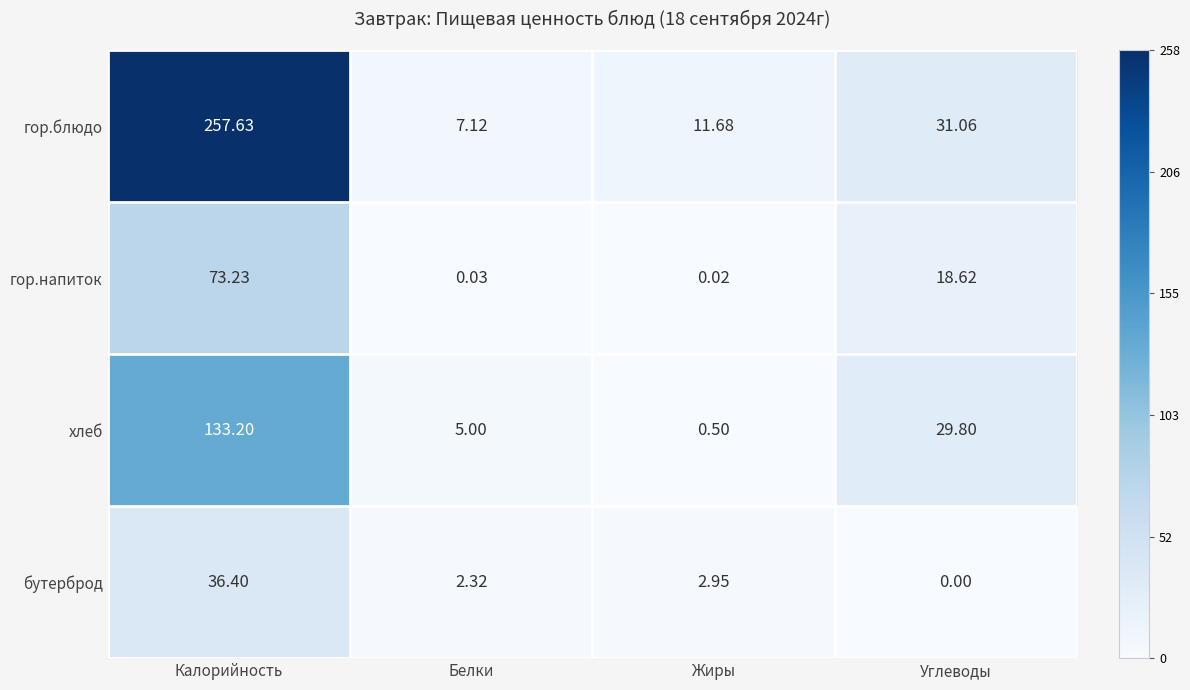

Is the value of бутерброд at Калорийность greater than the value of гор.блюдо at Белки?

Yes